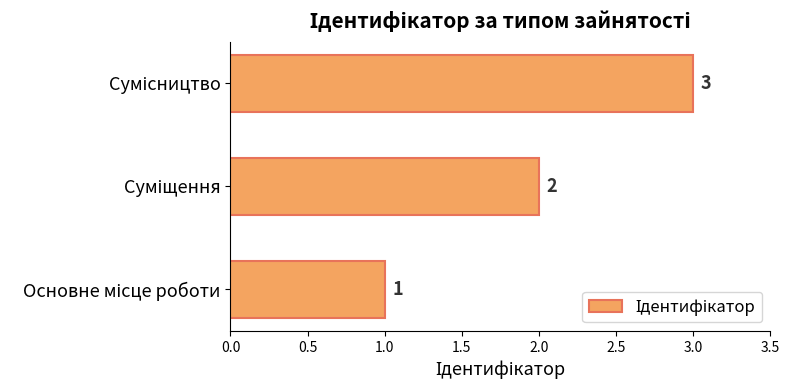

How many bars are there in total?

3